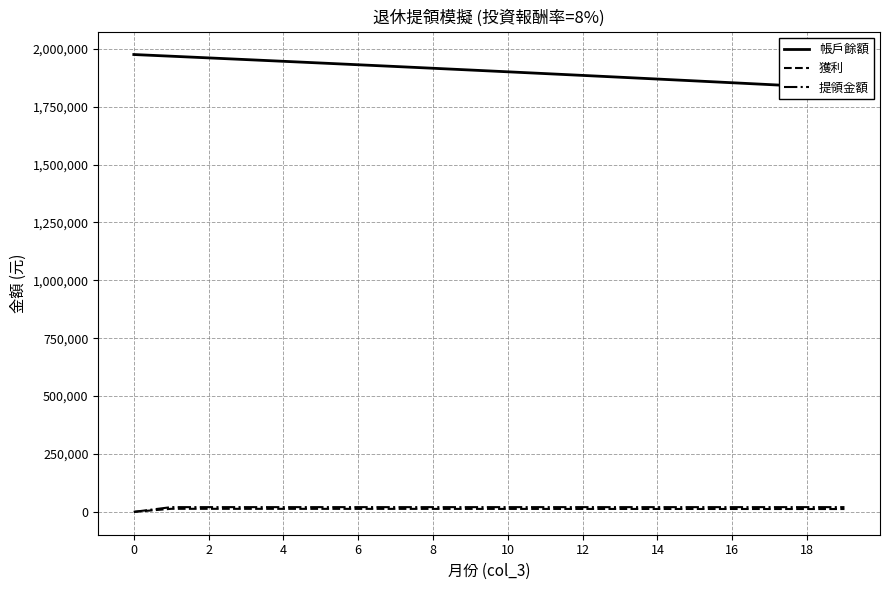

What is the value of the 帳戶餘額 point at the 12th from the left?

1893106.0